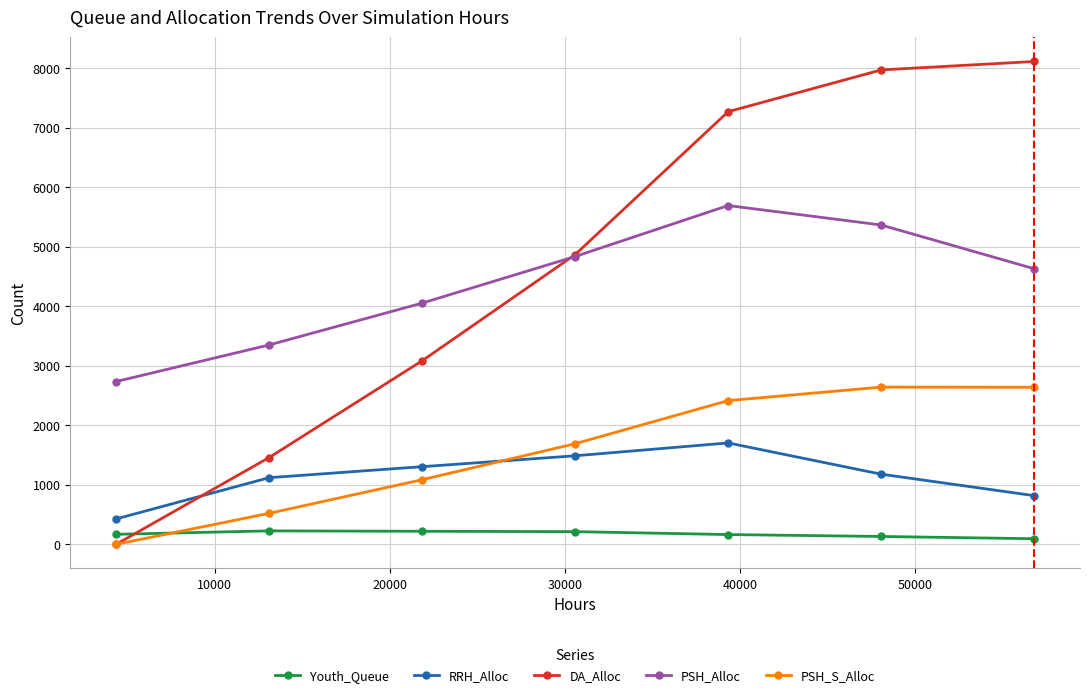

What is the maximum value shown in the chart?

8115